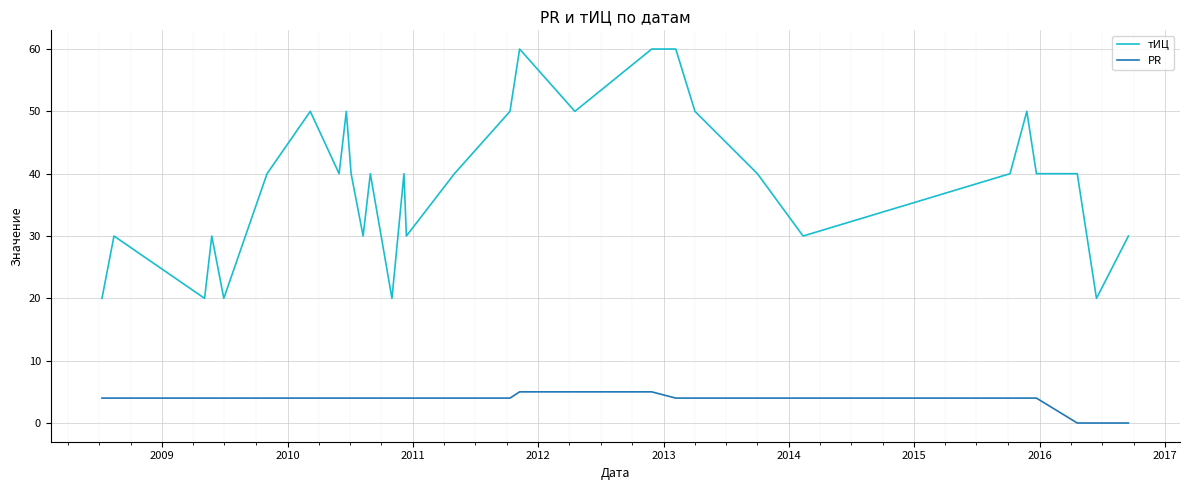

List the series in order of their overall mean, highest first.

тИЦ, PR